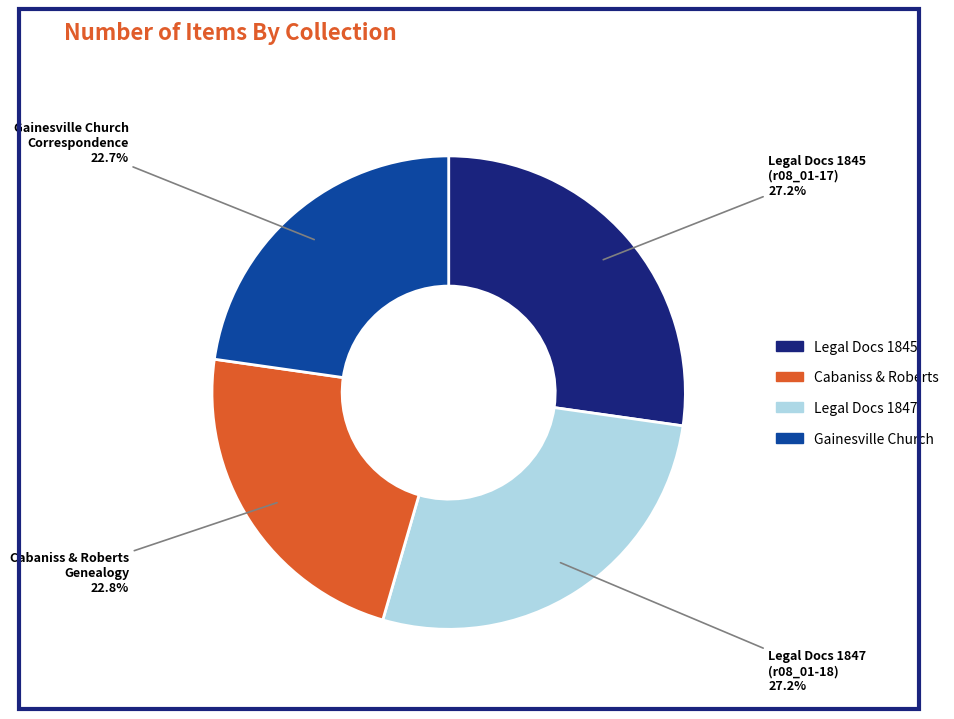

Is there a majority slice in this chart?

No